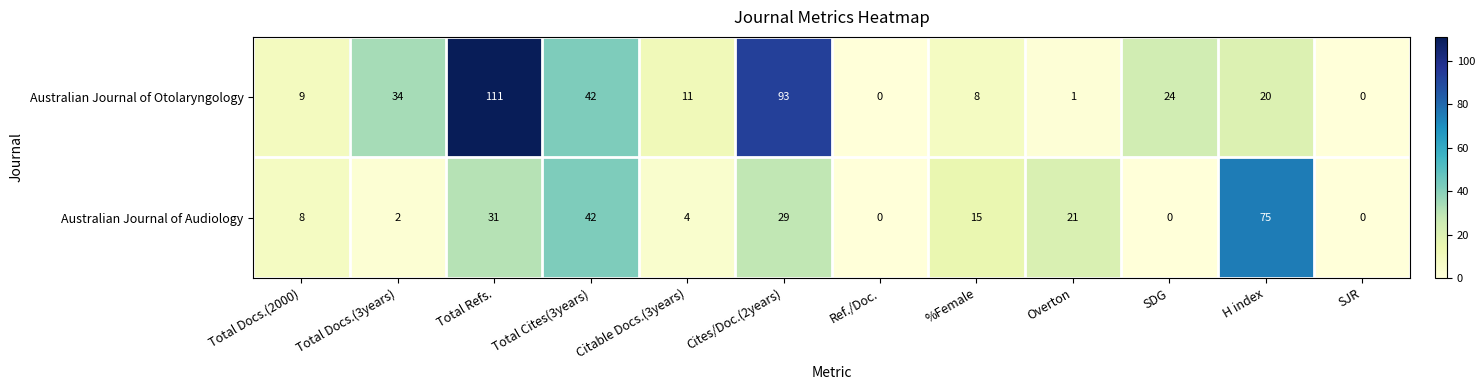

Which series has the widest spread of values?

Australian Journal of Otolaryngology